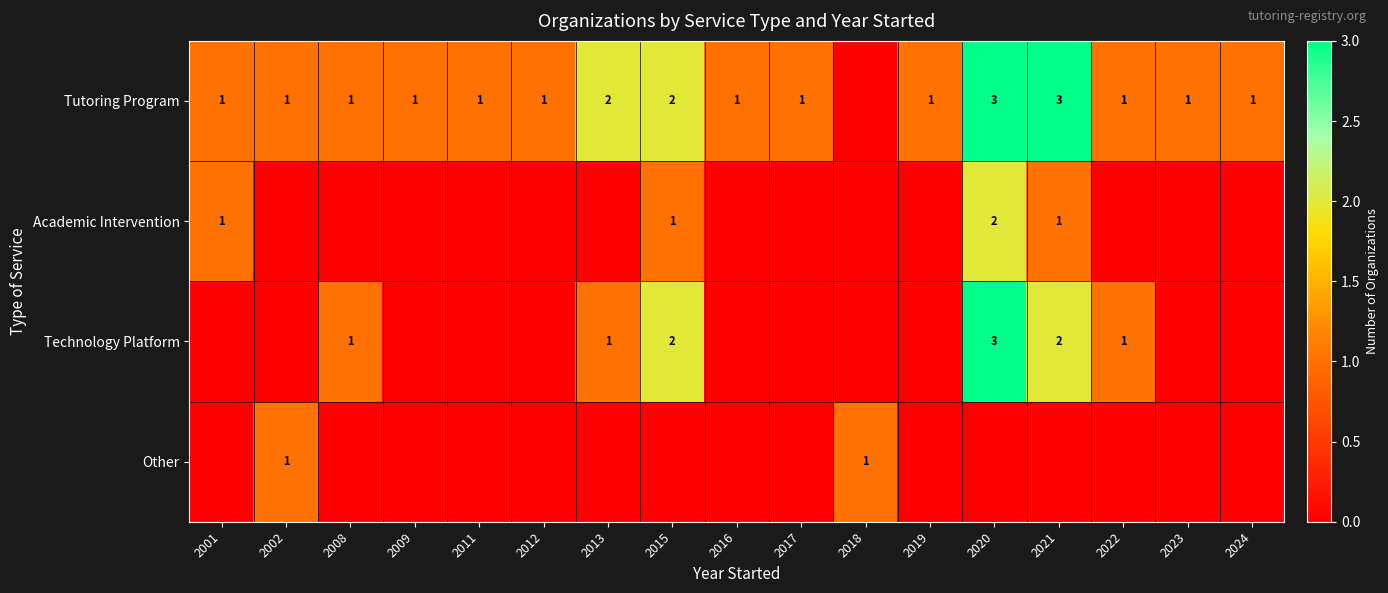

The Academic Intervention series shows 2 at 2020. True or false?

True